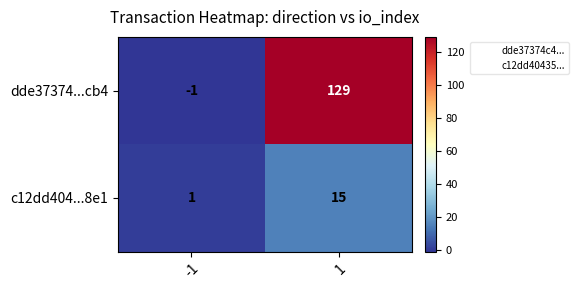

Between -1 and 1, which series saw the biggest shift?

dde37374...cb4